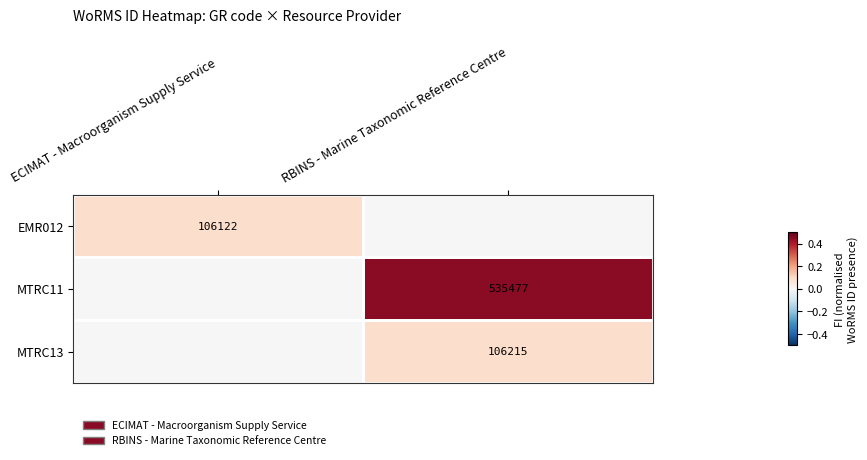

True or false: MTRC11 has a value of 535477 at RBINS - Marine Taxonomic Reference Centre.

True